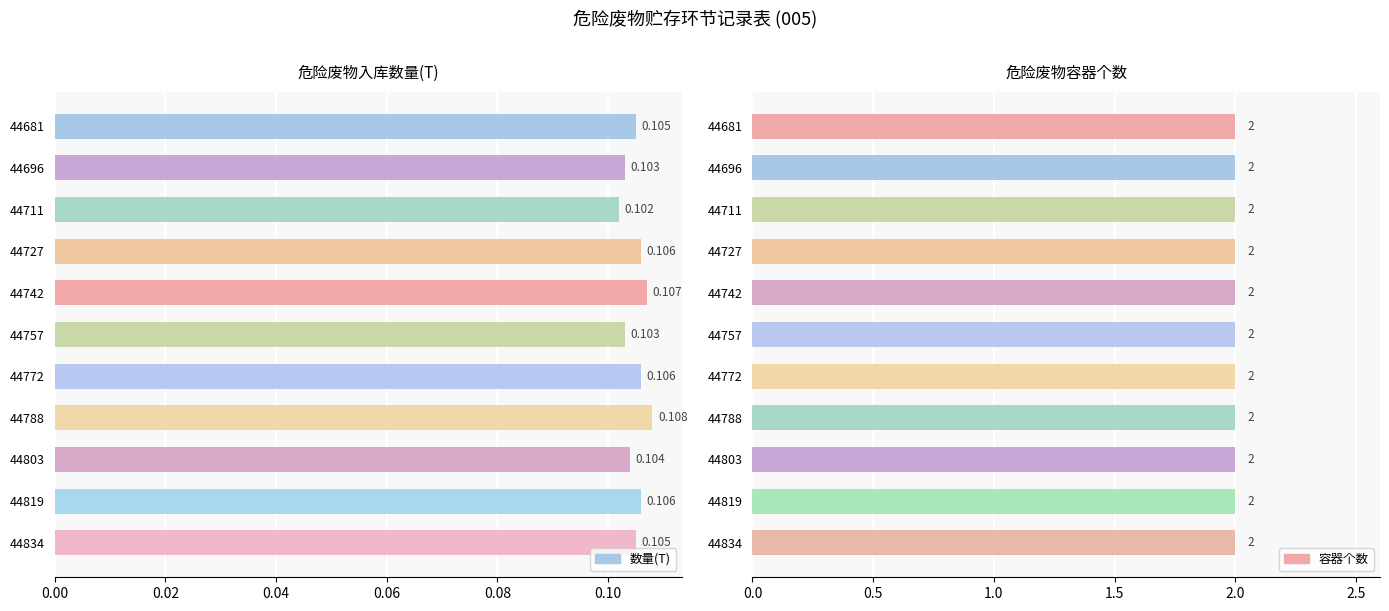

True or false: 容器个数 has a value of 0.2 at 0.02.

False